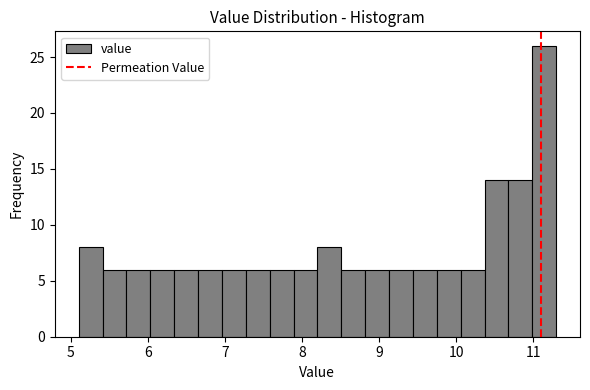

Around what value on the x-axis is the tallest bar? Give the approximate position of its centre, as read against the axis.

11.1